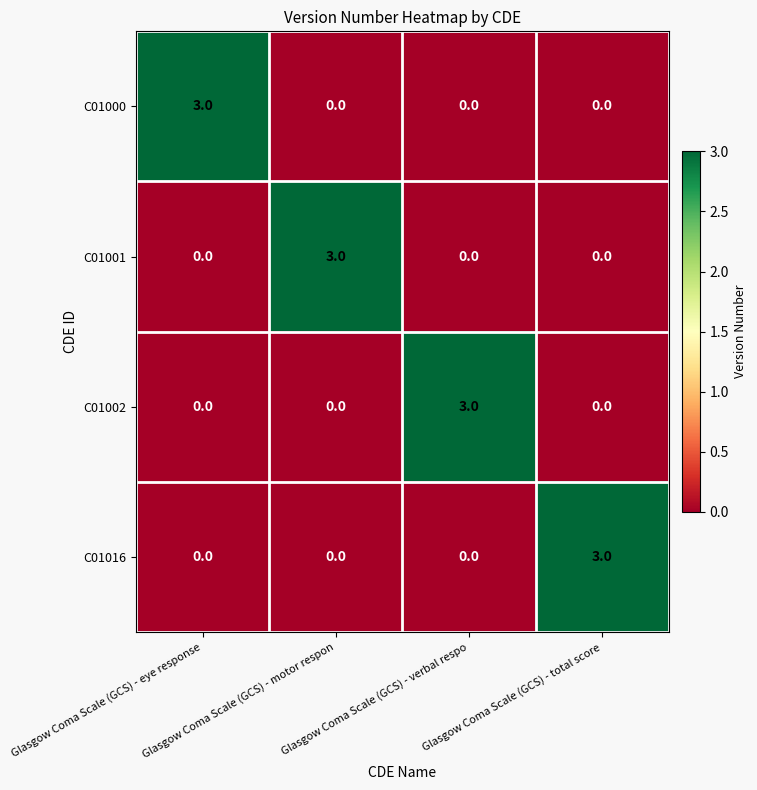

How many series are shown in this chart?

4